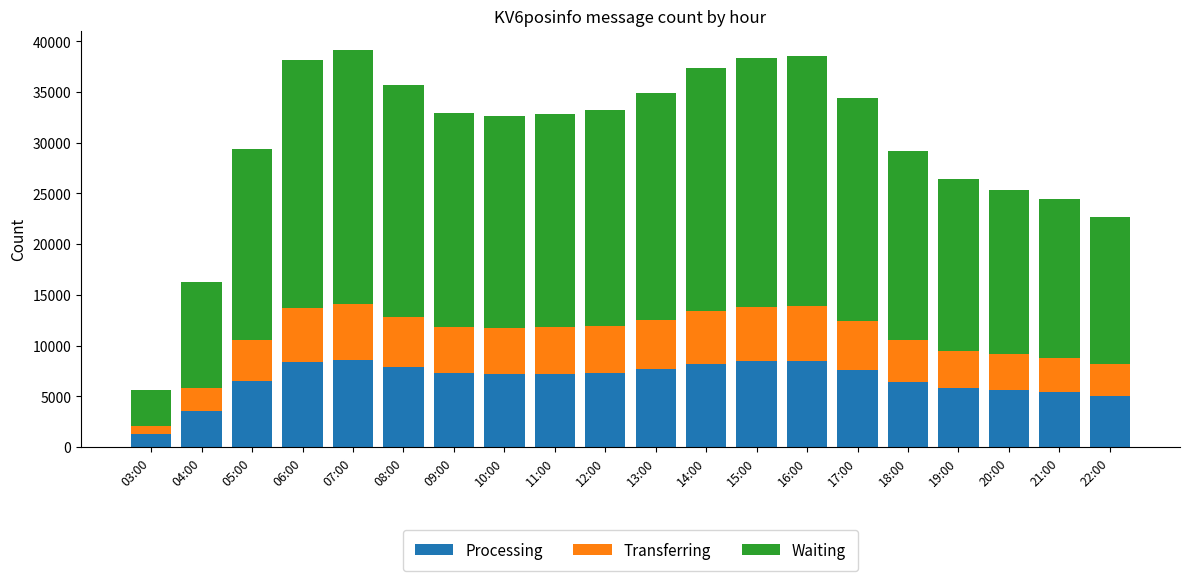

What is the lowest value of the Processing series?

1245.4